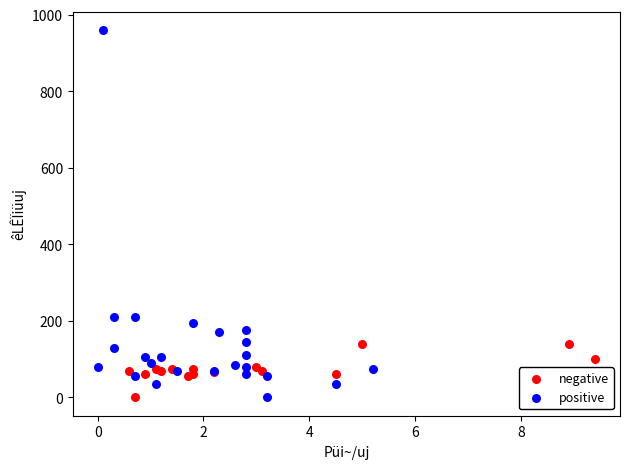

What are all the series names shown in the legend?

negative, positive